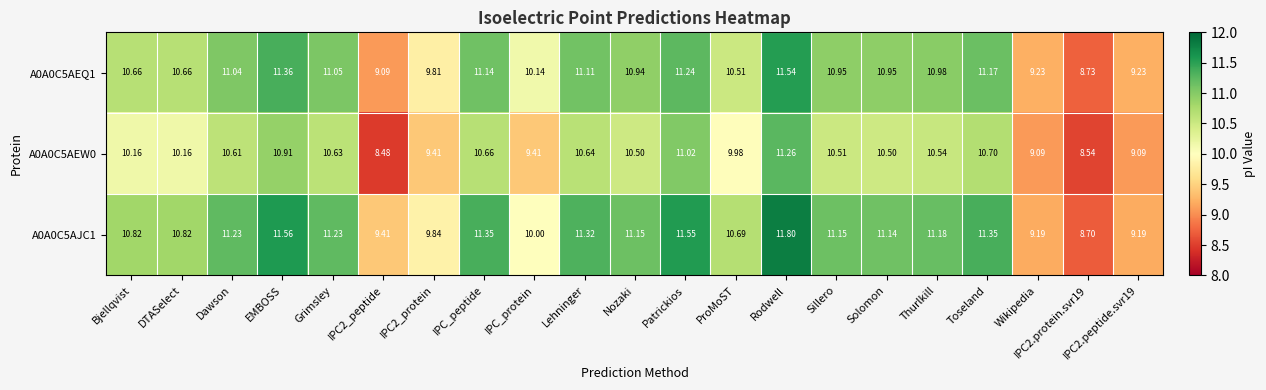

At which category is the sum across all series the highest?

Rodwell